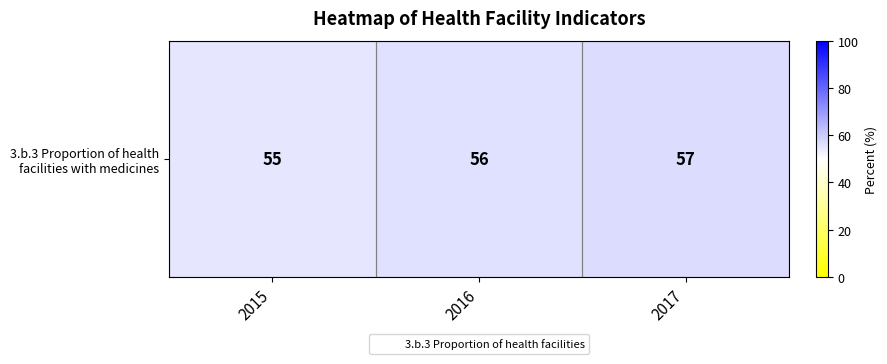

Between 2015 and 2017, which is larger?

2017